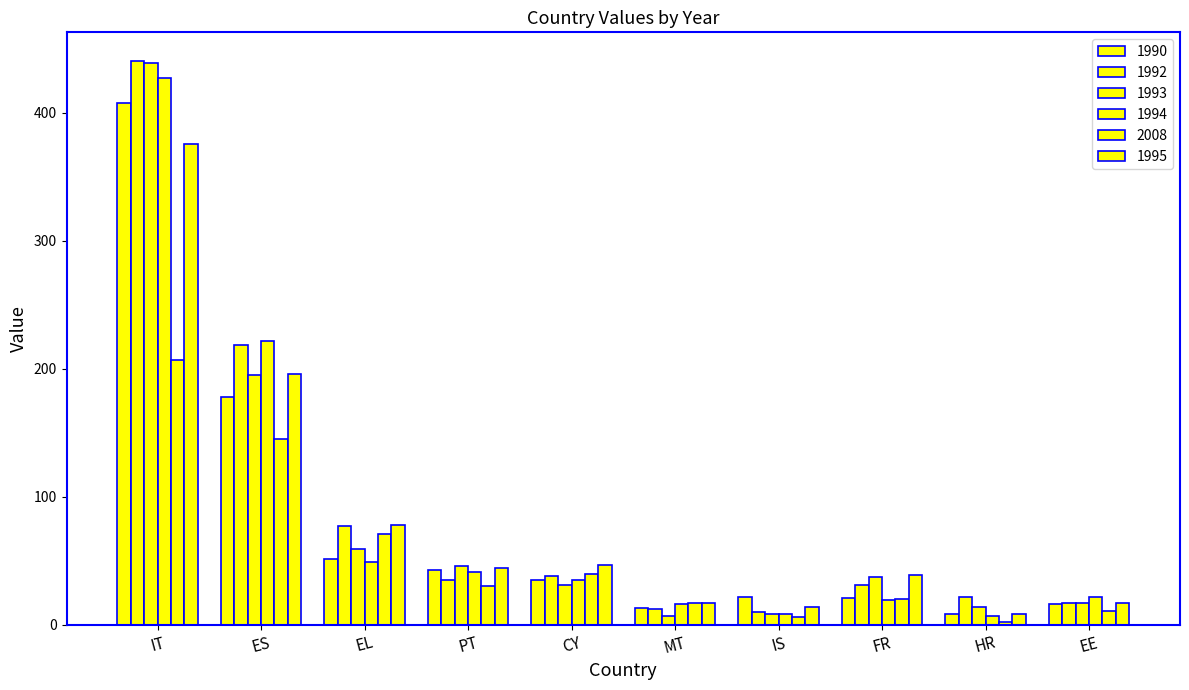

How many data points does each series have?

10